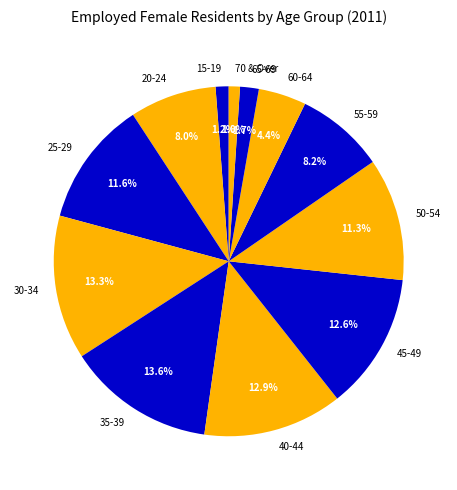

To the nearest percent, what is the difference between the 50-54 and 30-34 slice percentages?

2%